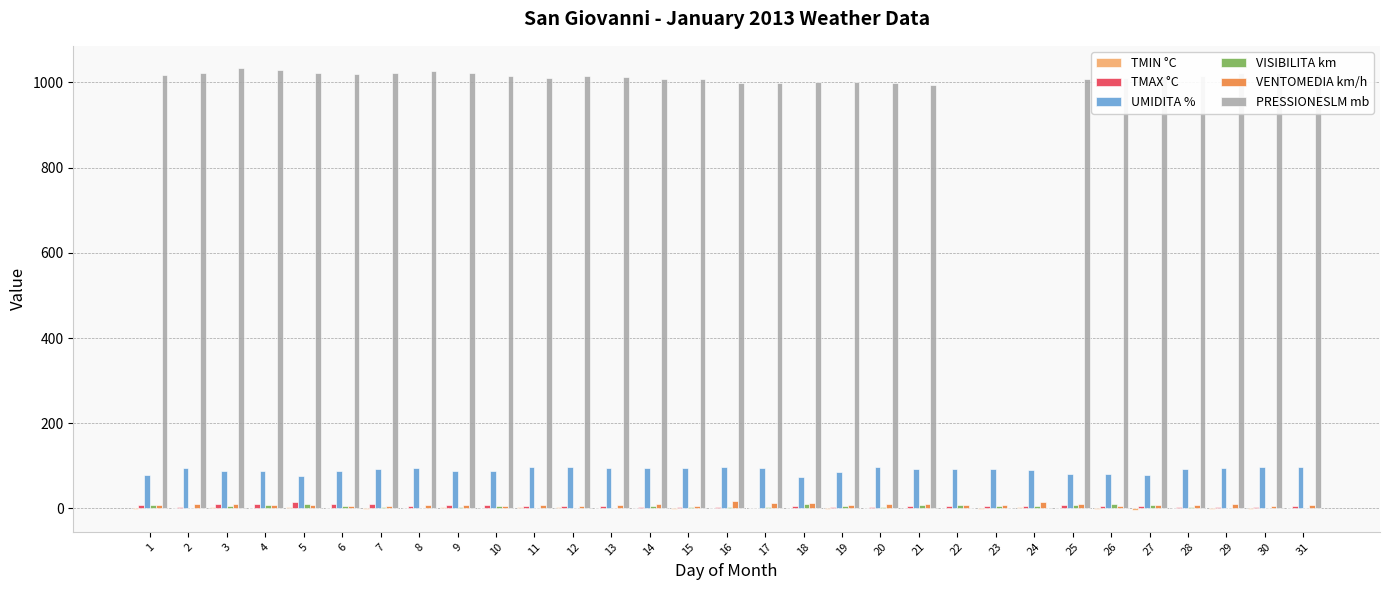

What is the greatest value displayed?

1034